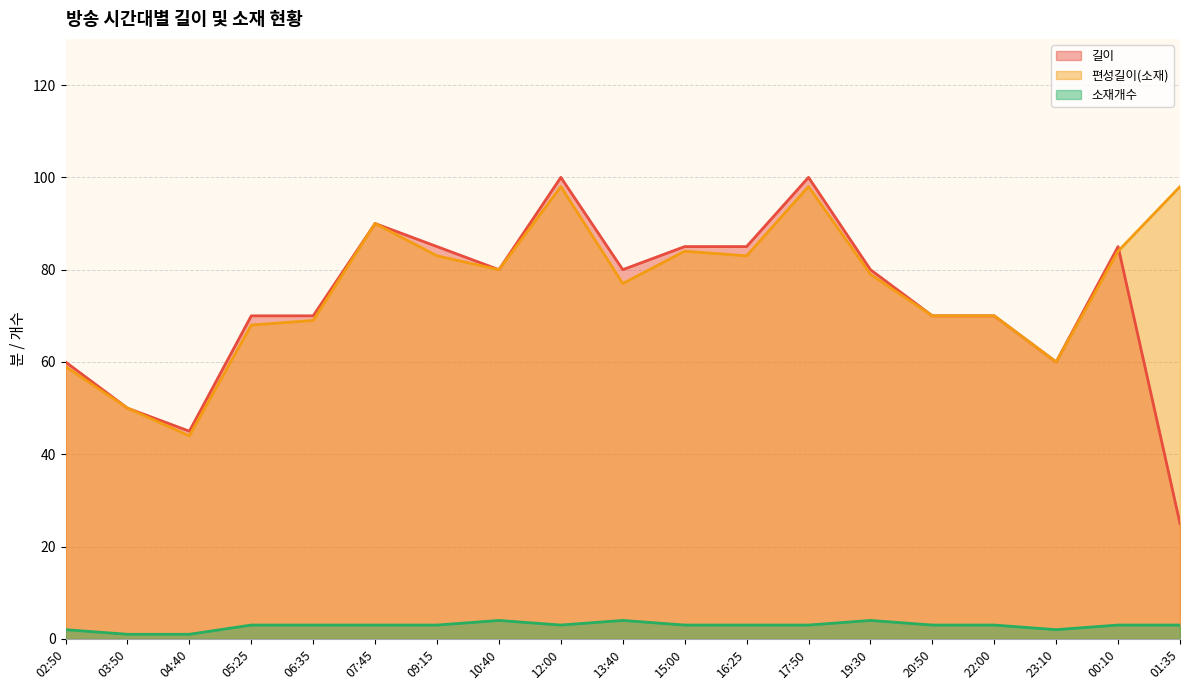

Which series has the widest spread of values?

길이